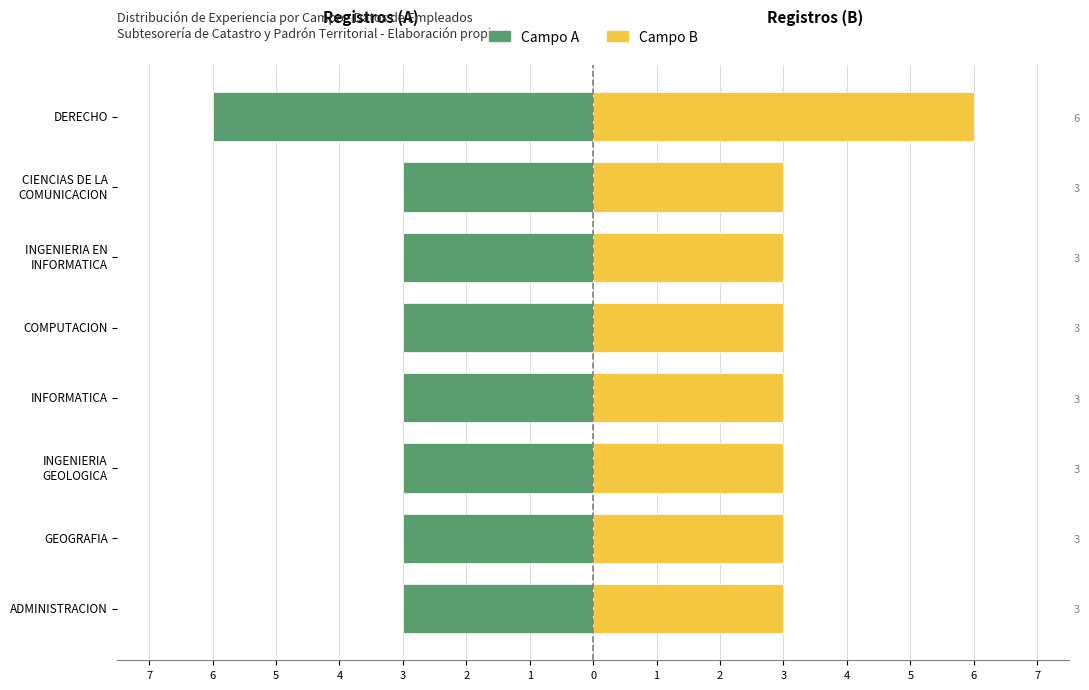

How many values in the Registros (der.) series exceed 3?

1